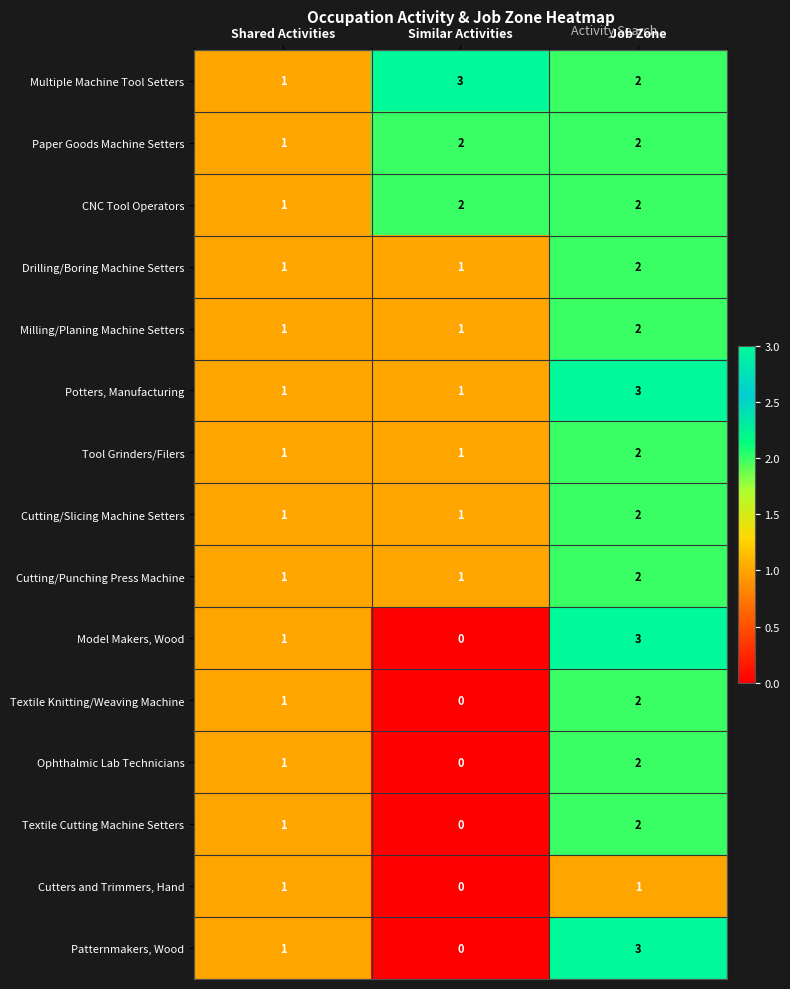

Which category has the lowest value across all series?

Similar Activities